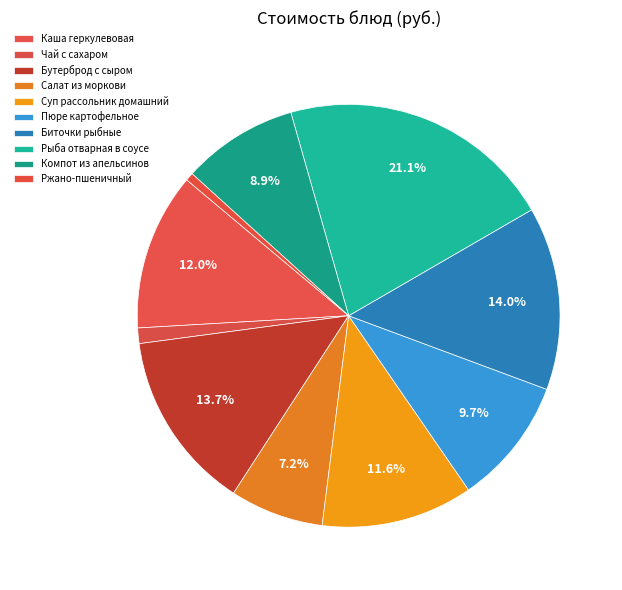

Which category has the smallest portion of the pie?

Ржано-пшеничный